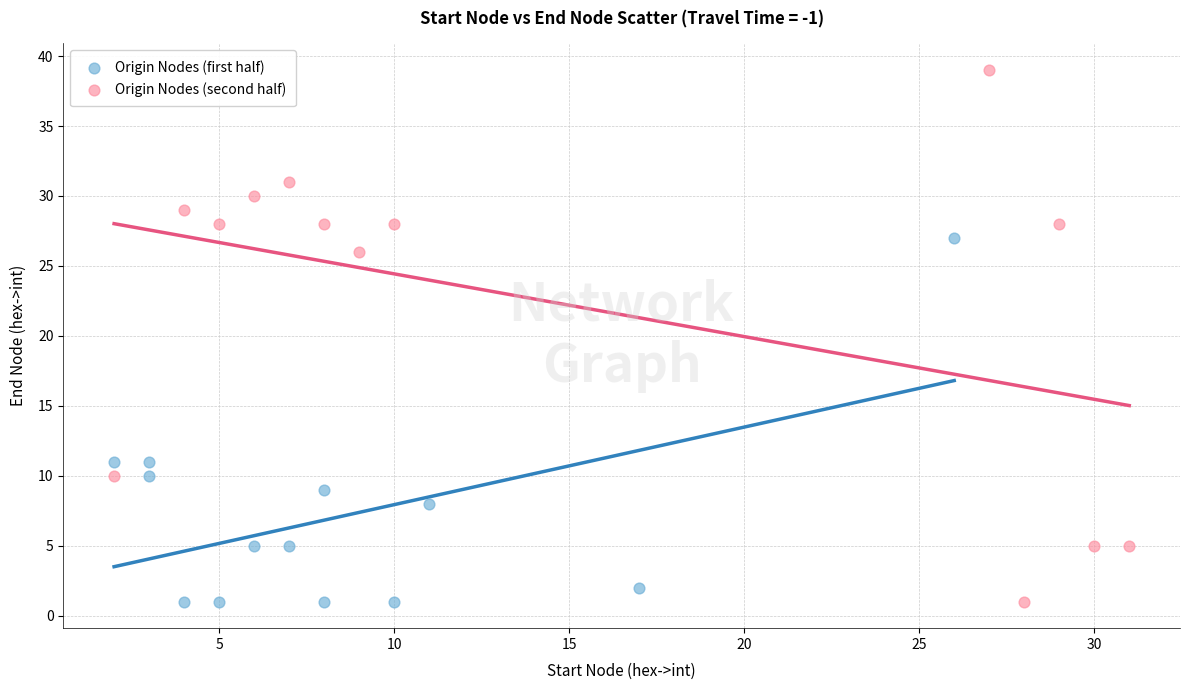

Which series reaches the maximum Y coordinate?

Origin Nodes (second half)